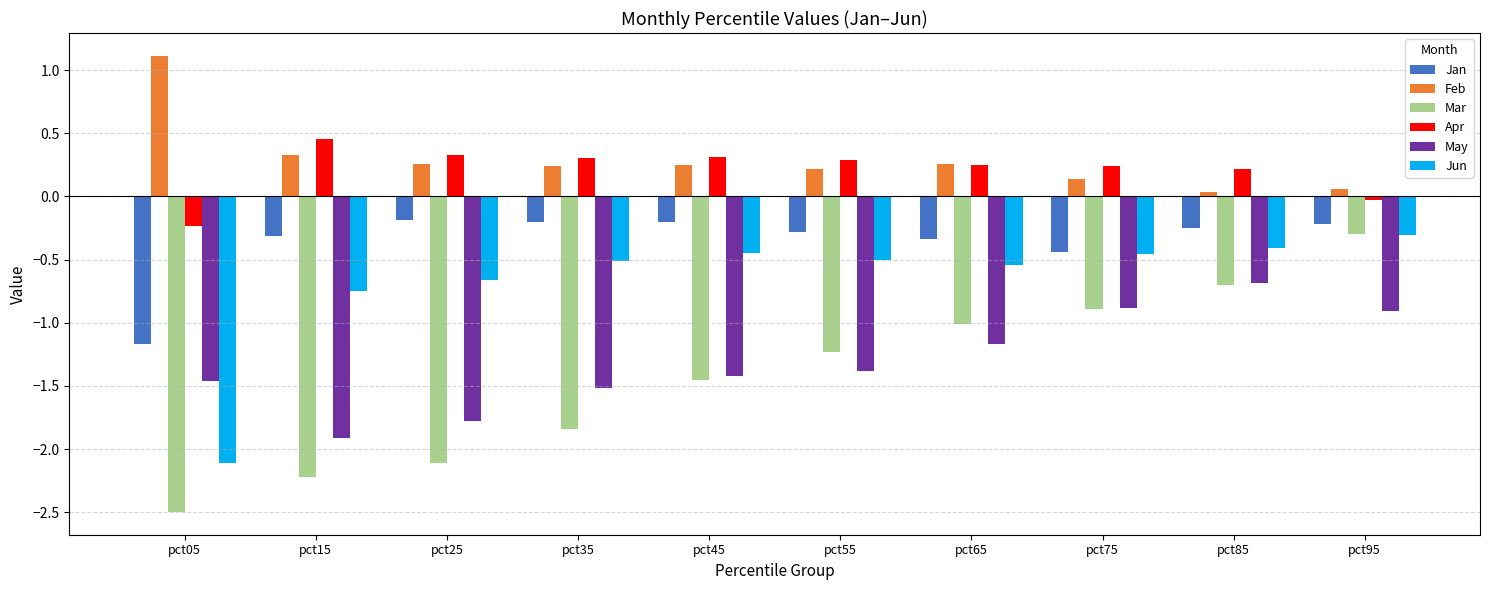

True or false: Jan has a value of -1.6 at pct05.

False